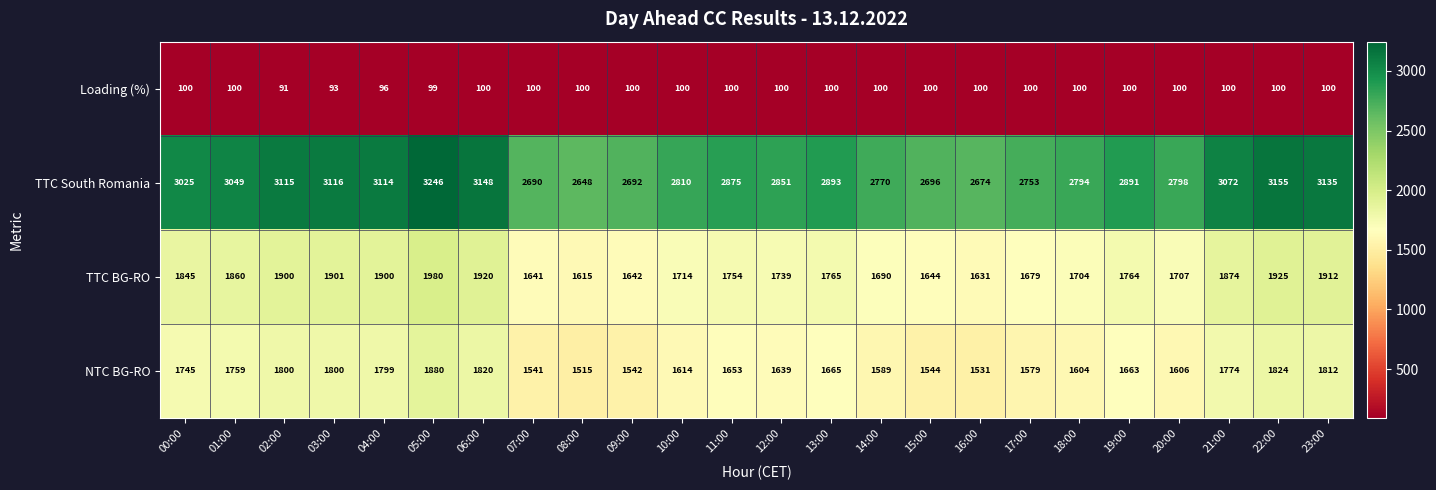

At which category is the sum across all series the highest?

05:00